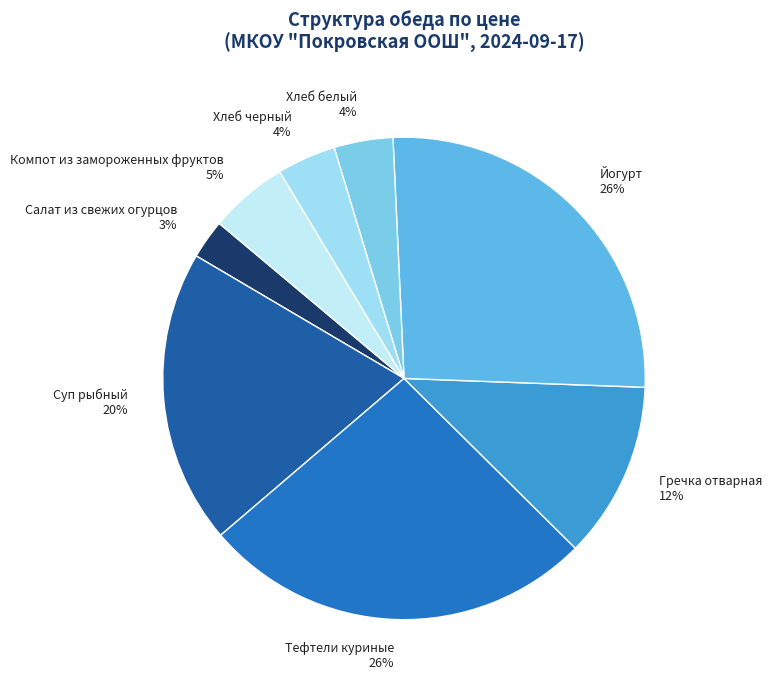

Which slice is the smallest?

Салат из свежих огурцов